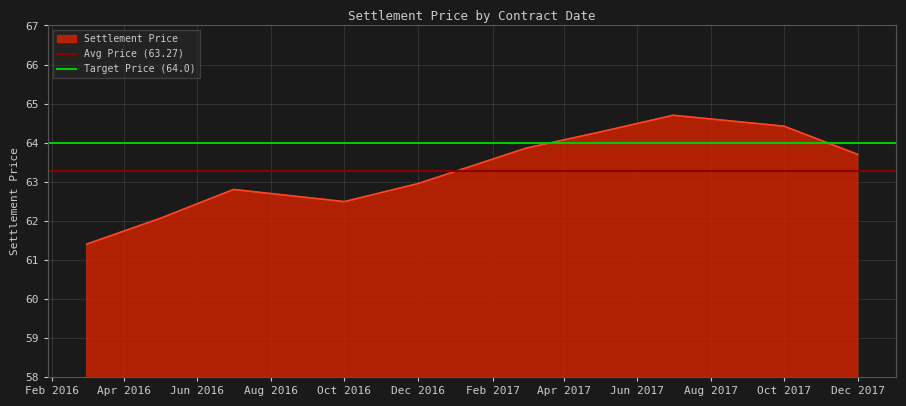

What is the lowest value of the Settlement Price series?

61.4